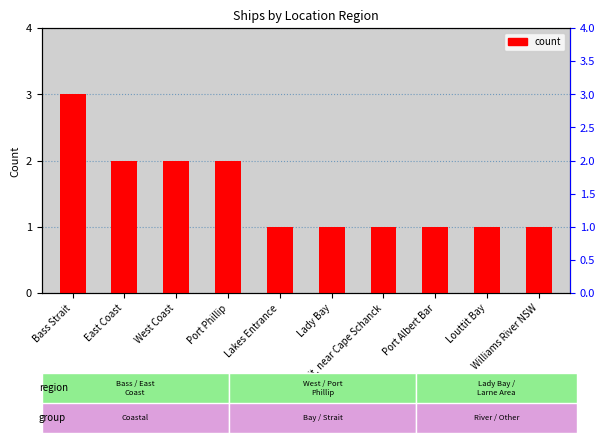

Read the value at Lakes Entrance.

1